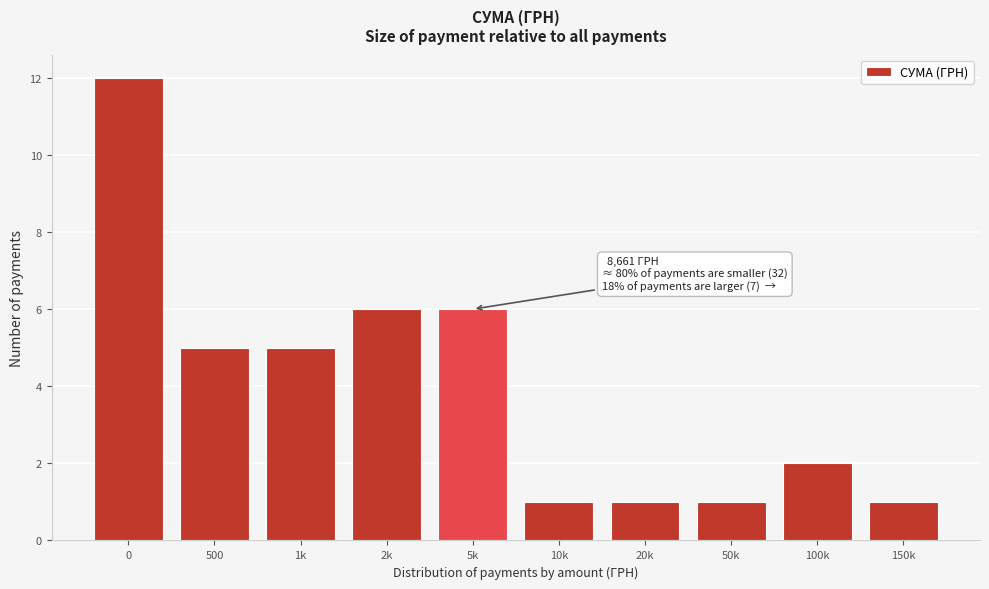

Reading left to right, extract all data points from this chart.

0=12	500=5	1k=5	2k=6	5k=6	10k=1	20k=1	50k=1	100k=2	150k=1